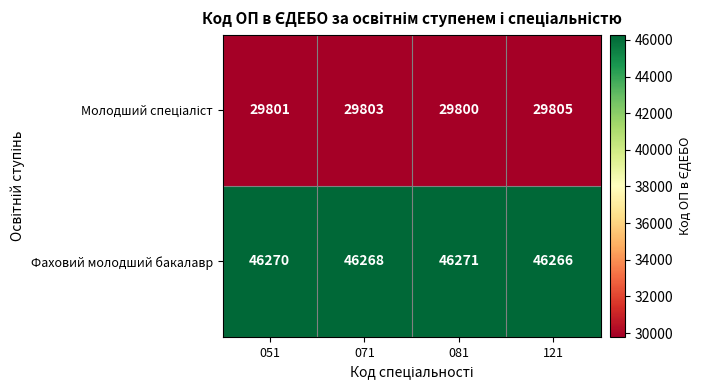

The value of Фаховий молодший бакалавр at 051 is 12283. True or false?

False